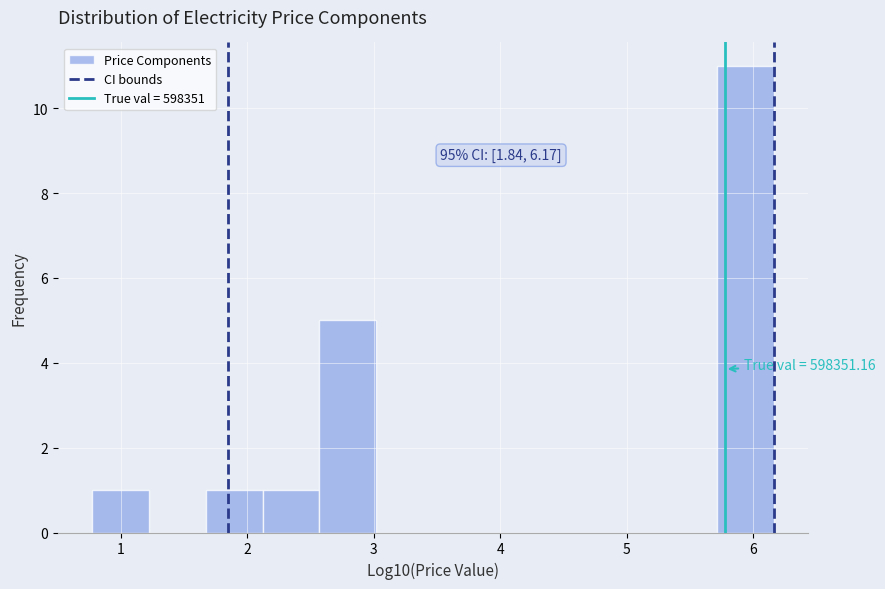

Over which range of the x-axis is the bar tallest?

5.7 to 6.2